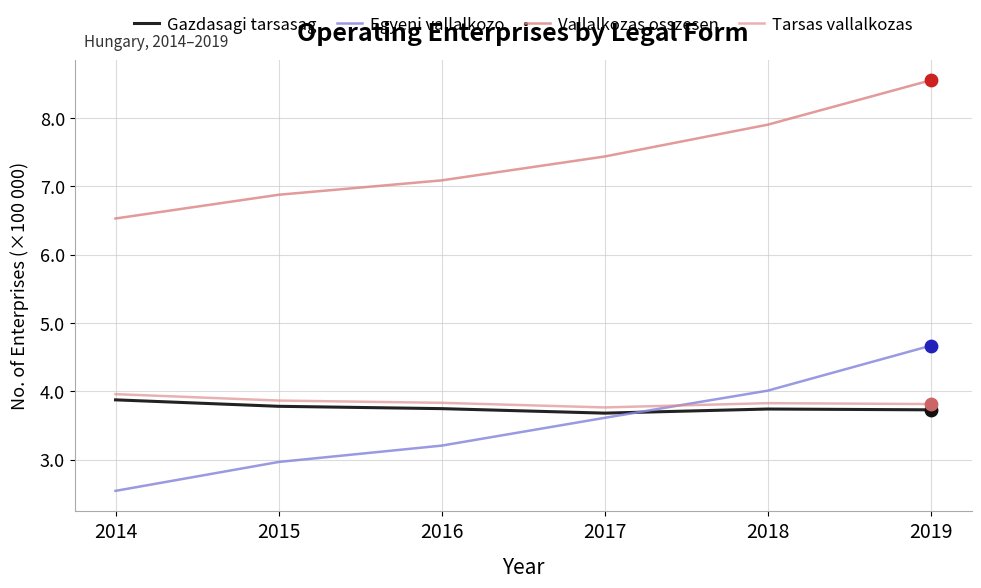

At how many categories does at least one series exceed 4?

6